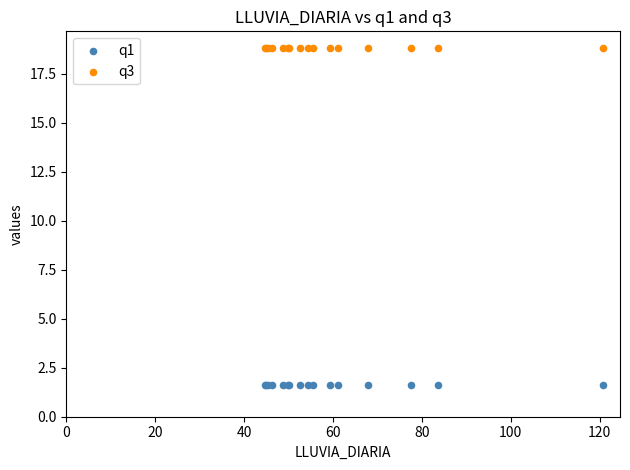

Which series contains the lowest Y value?

q1